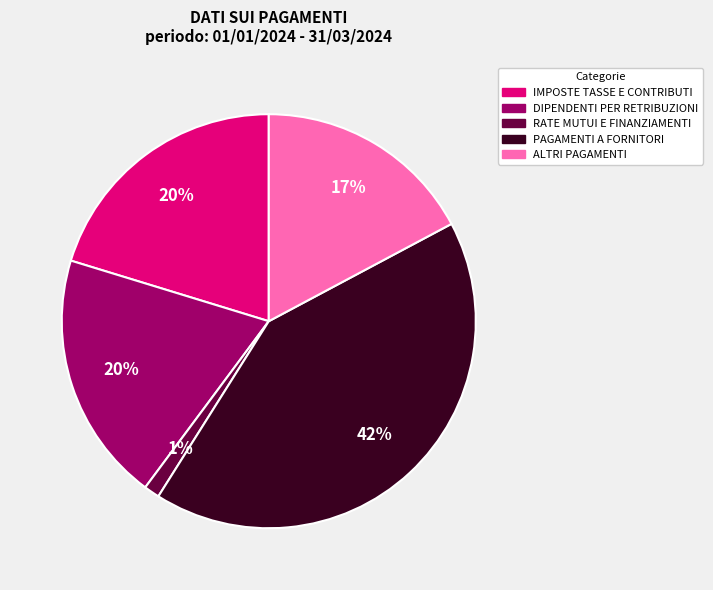

The IMPOSTE TASSE E CONTRIBUTI slice represents 20% of the pie. True or false?

True